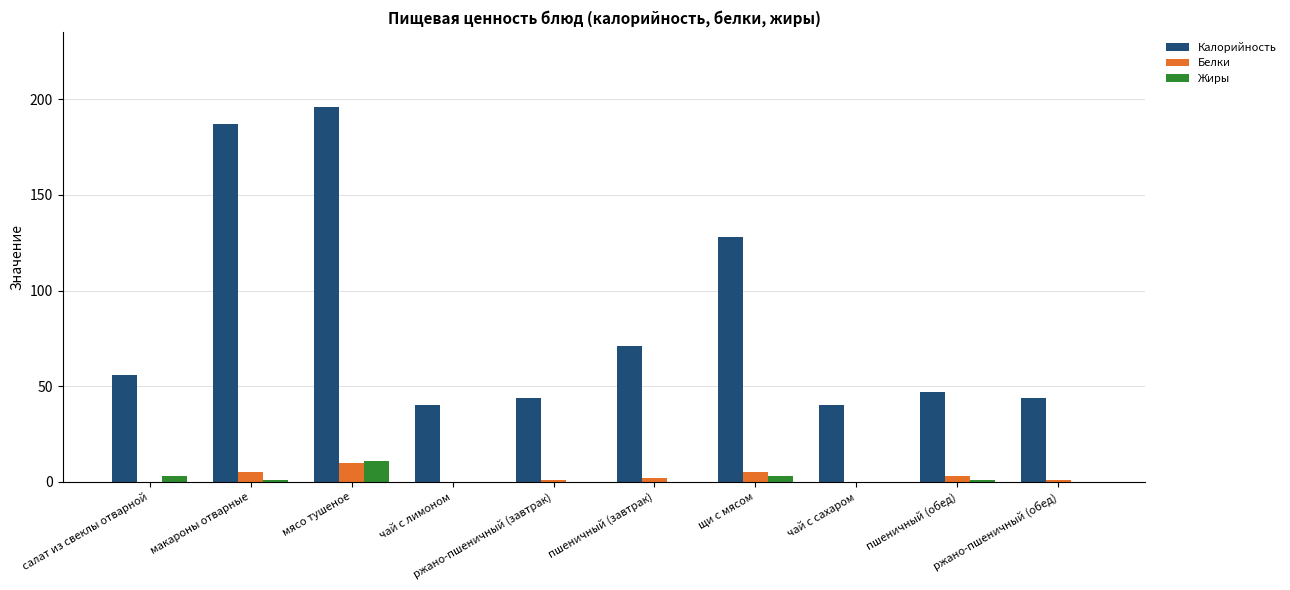

At which category is the sum across all series the highest?

мясо тушеное